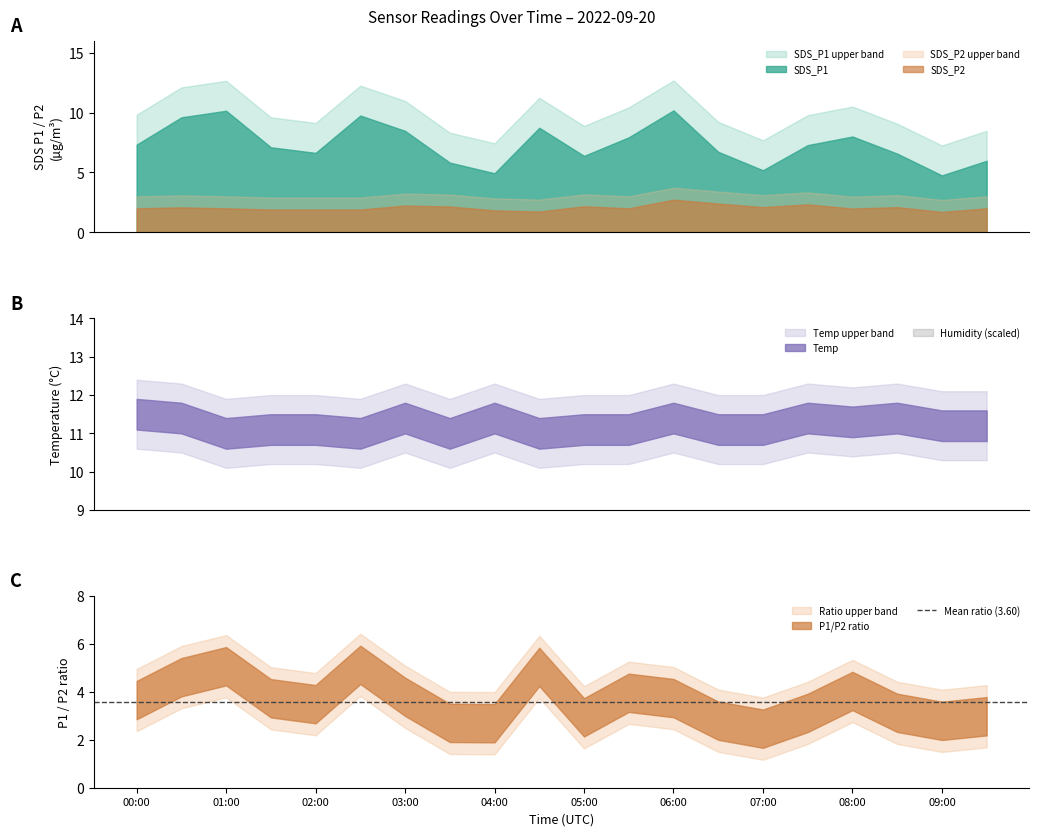

How many values in the SDS_P1 series exceed 7?

11